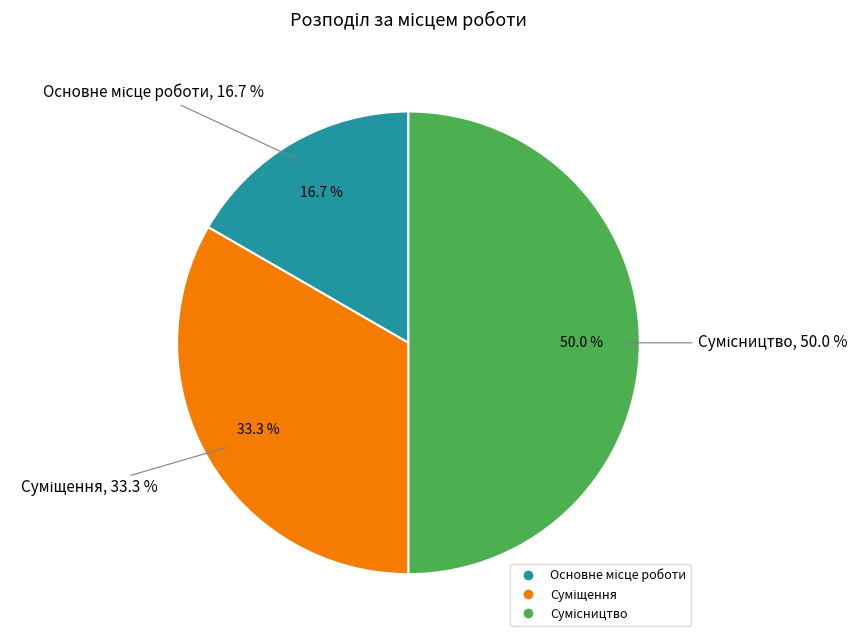

Between Сумісництво and Суміщення, which is larger?

Сумісництво